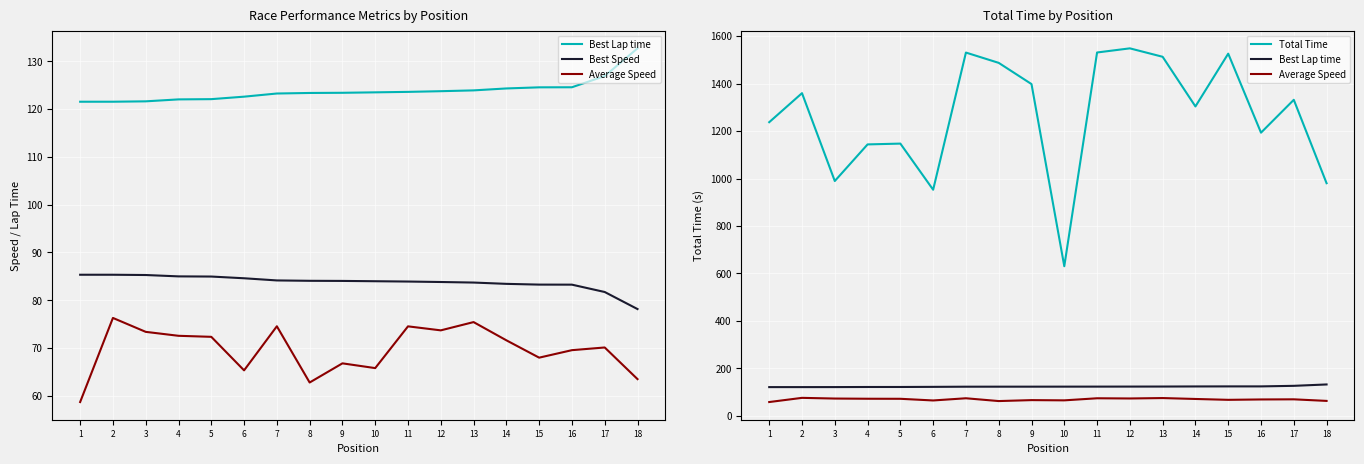

At which category does the chart reach its peak across all series?

12